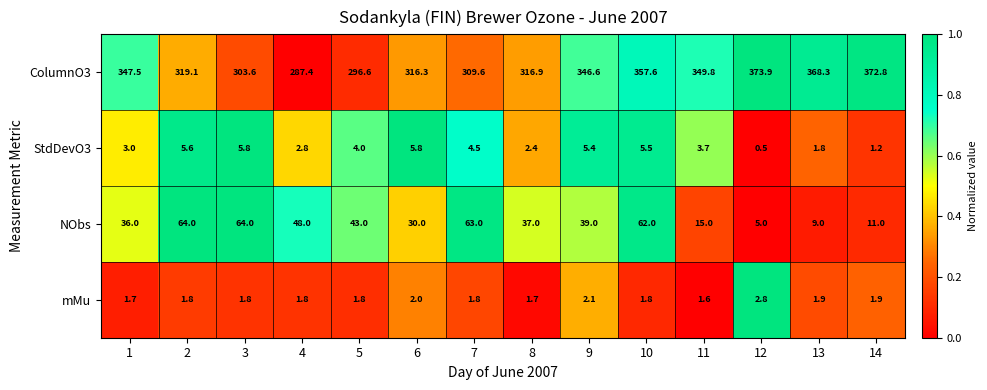

Which label corresponds to the smallest value in the chart?

12